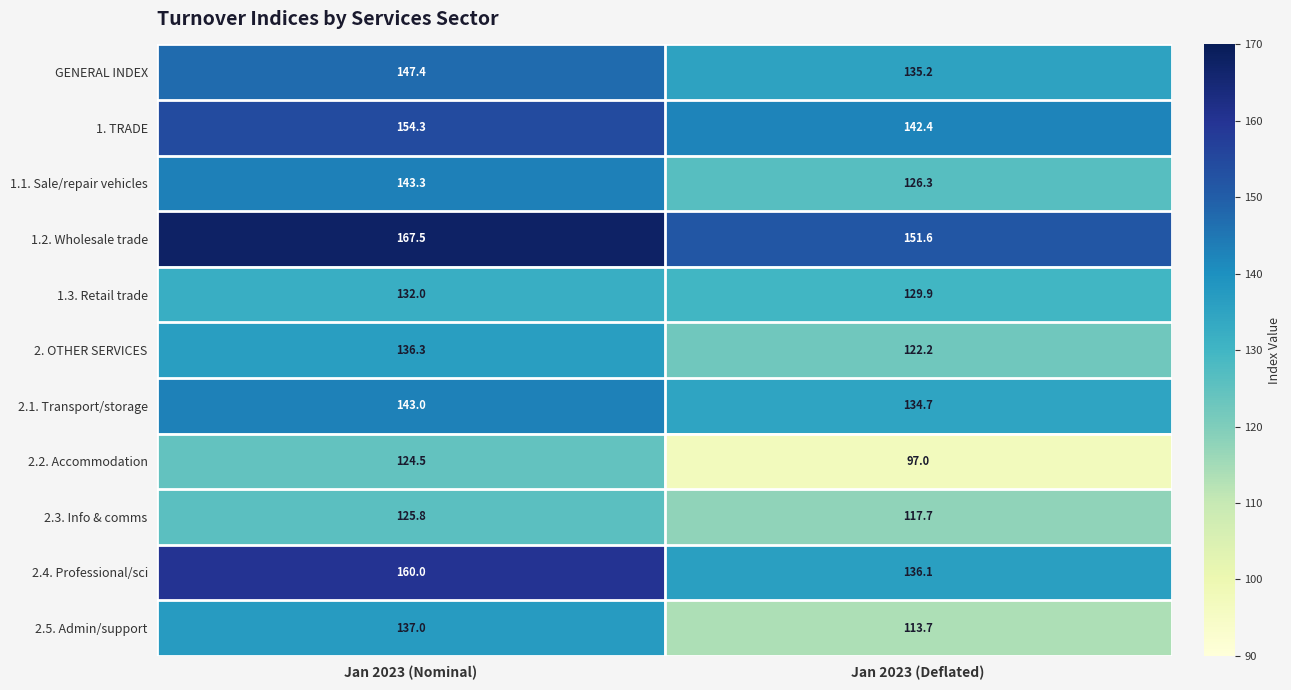

Which label corresponds to the smallest value in the chart?

Jan 2023 (Deflated)